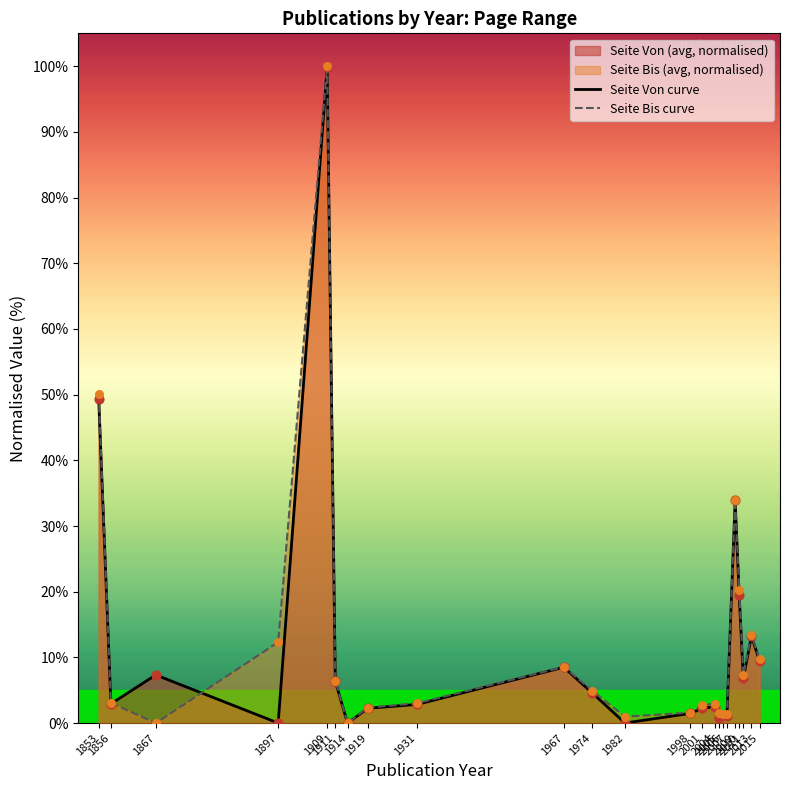

What is the maximum value shown in the chart?

100.0